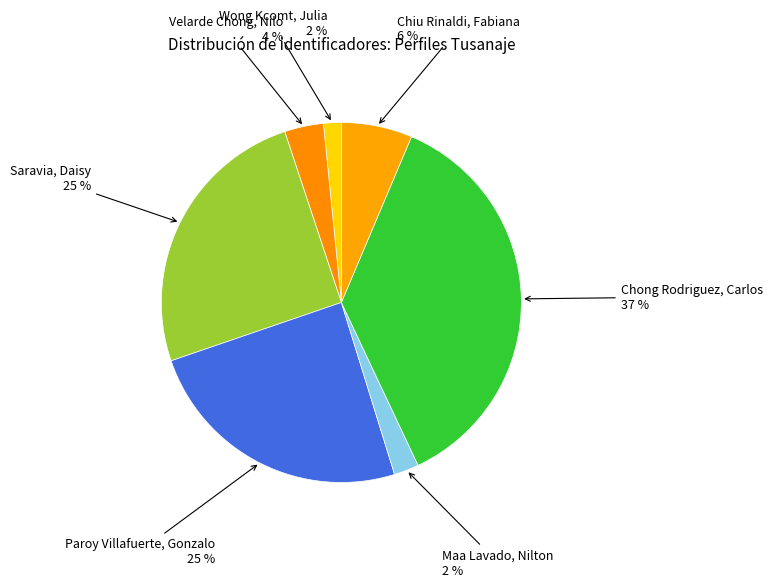

How many segments does this pie chart have?

7